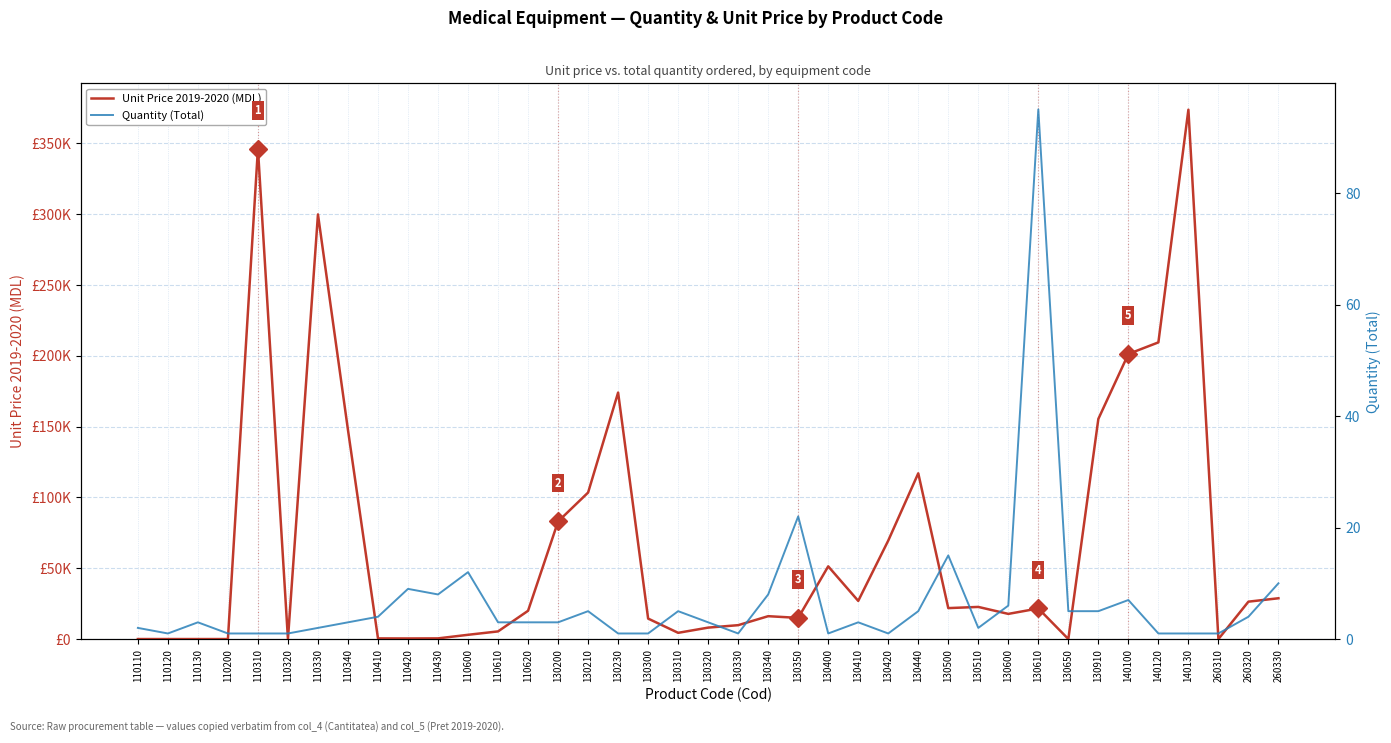

At which label does Quantity (Total) reach its minimum?

110120